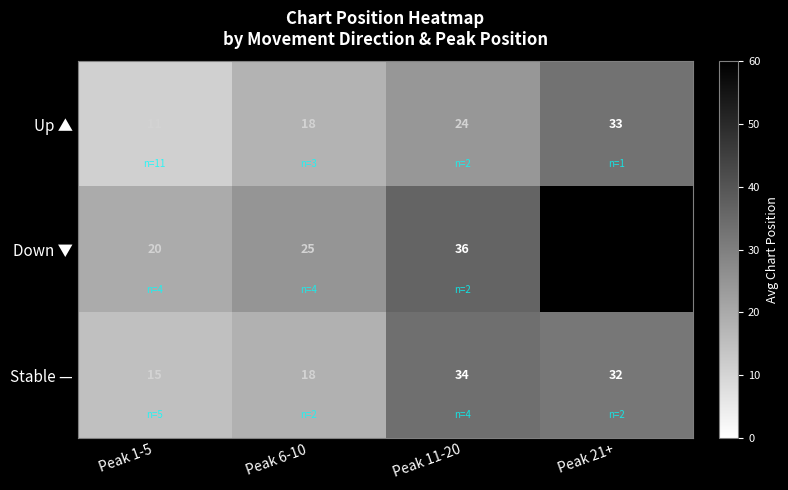

True or false: Stable — has a value of 15.7 at Peak 11-20.

False